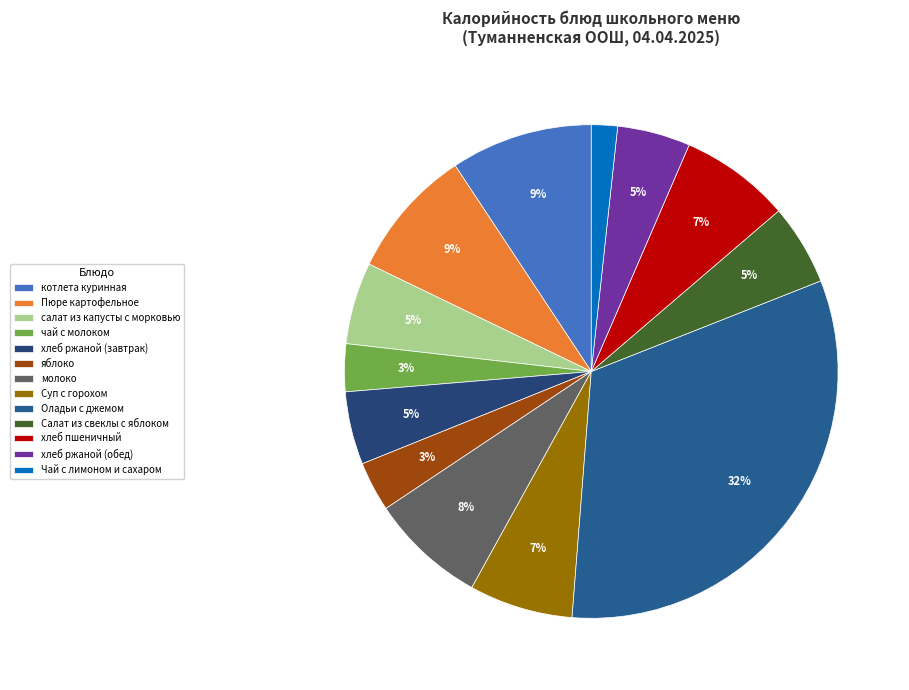

What is the largest slice in the pie chart?

Оладьи с джемом